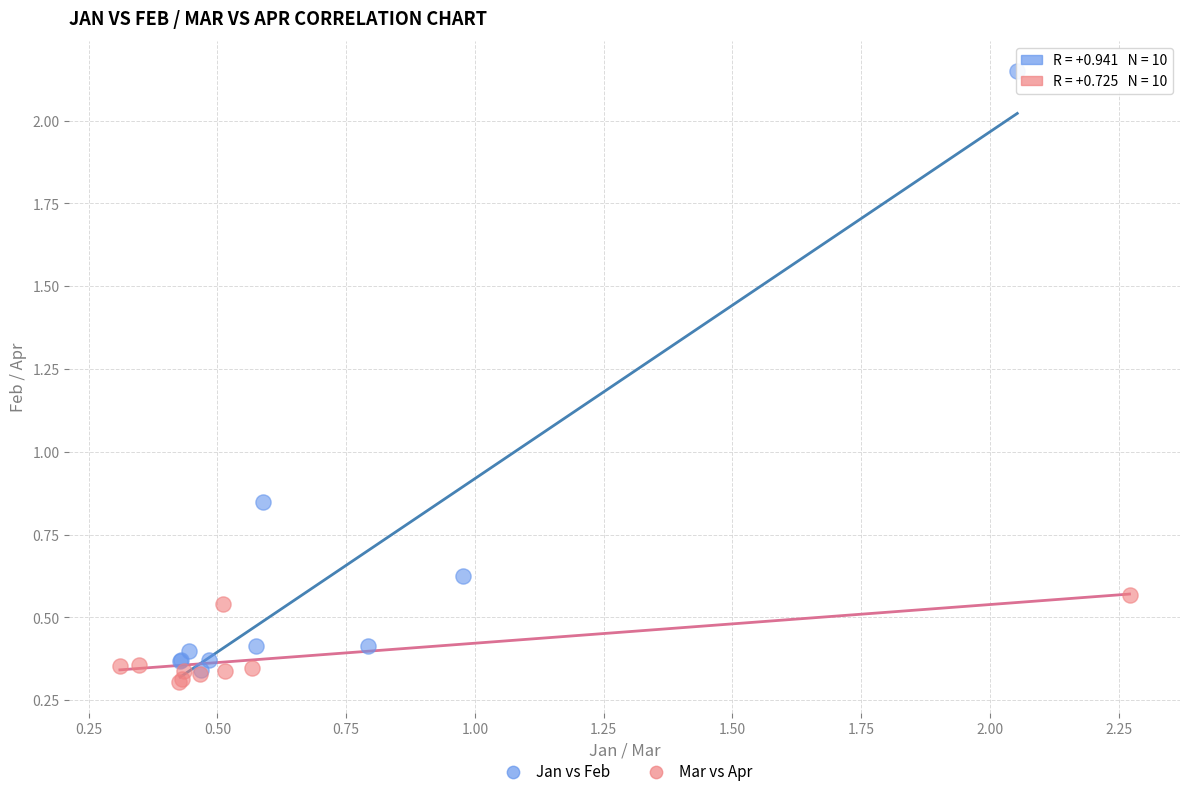

Which series contains the lowest Y value?

Mar vs Apr